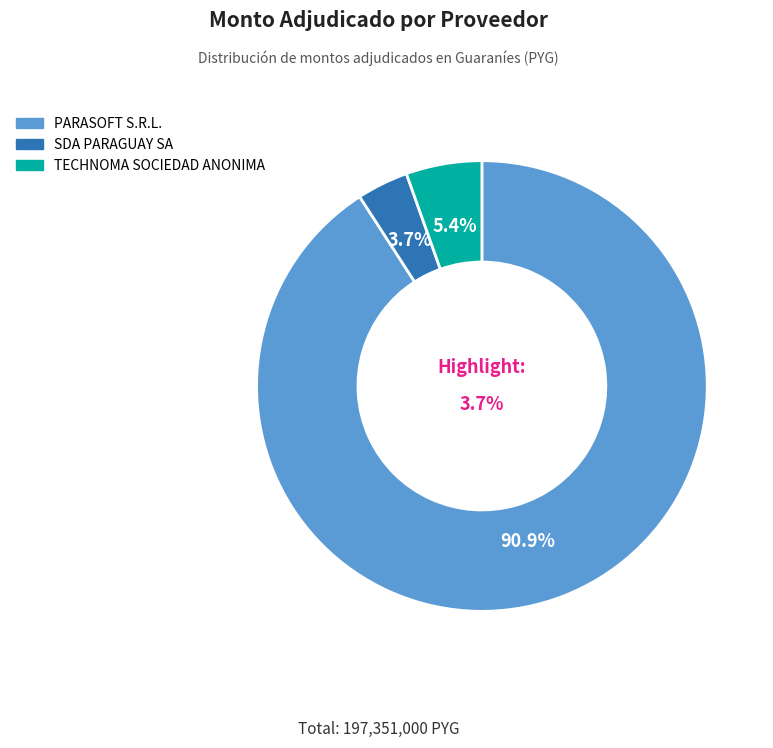

Which slice is the largest?

PARASOFT S.R.L.